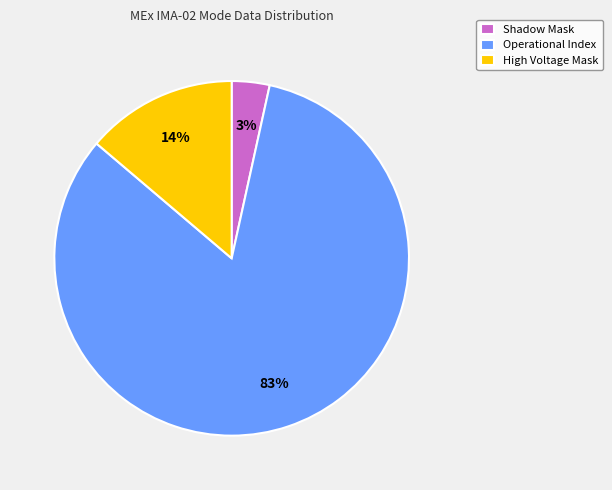

Combined, do Shadow Mask and Operational Index account for over 50%?

Yes